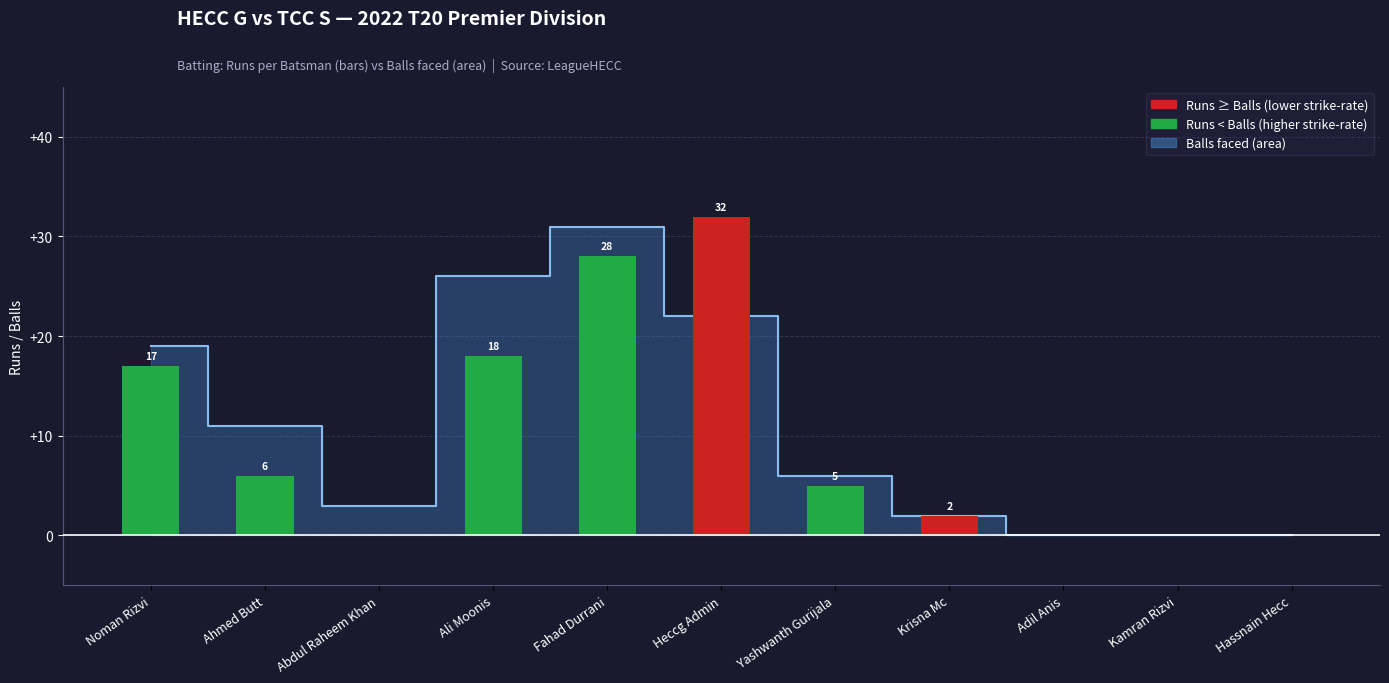

How many data points does each series have?

11